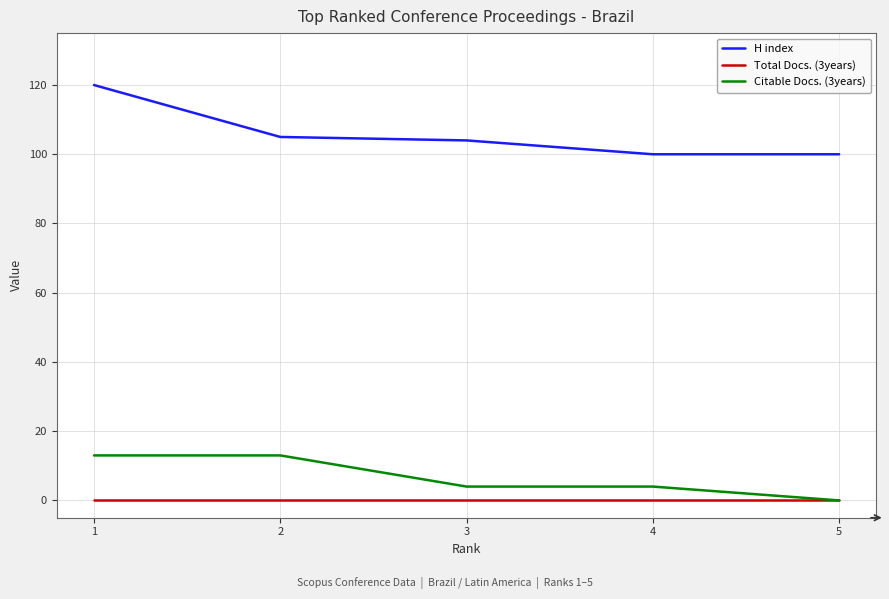

List the series in order of their peak value, lowest first.

Total Docs. (3years), Citable Docs. (3years), H index